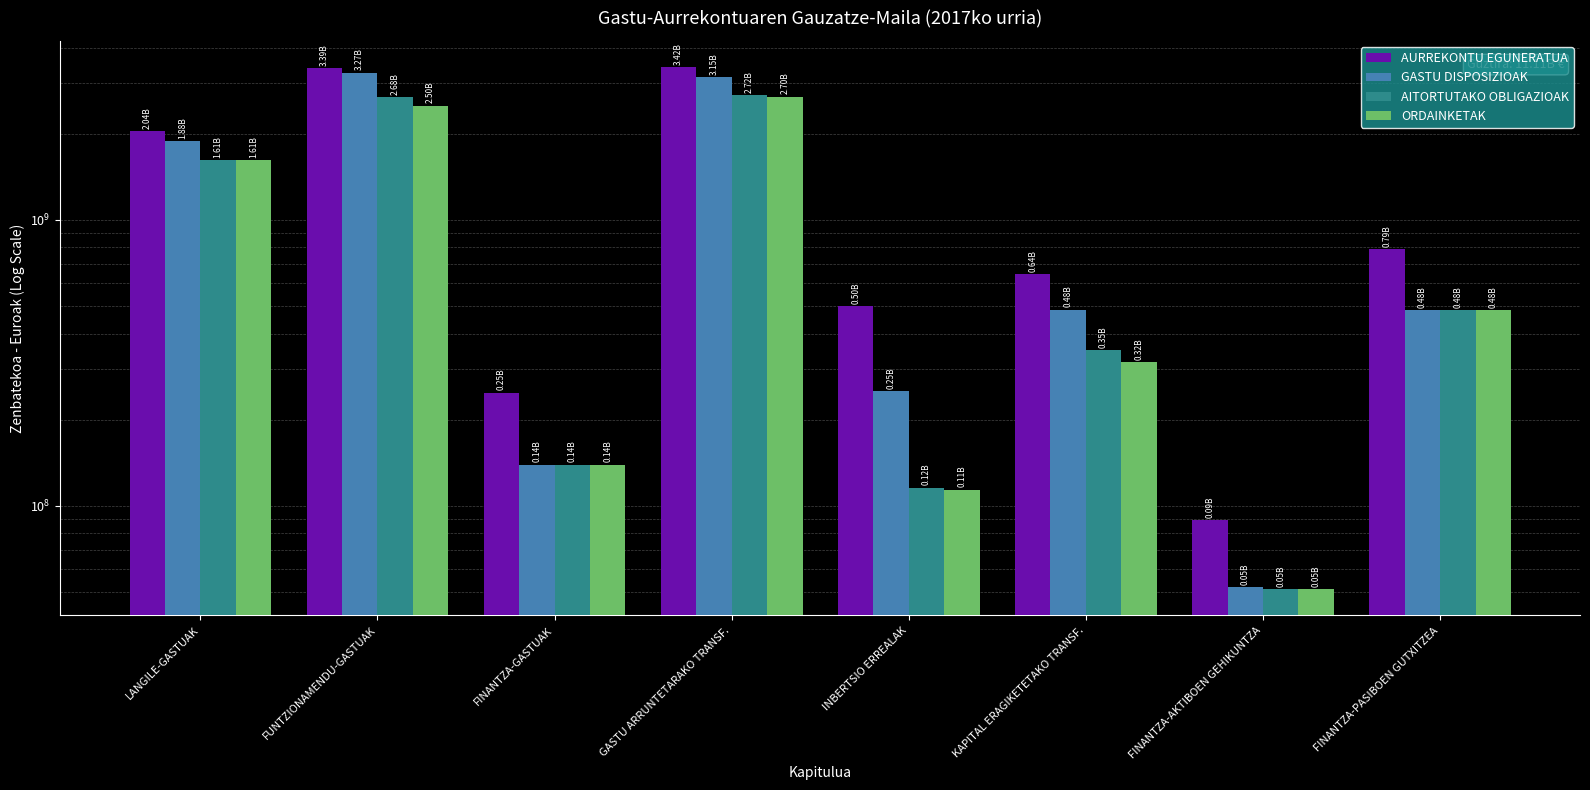

Which series changed the most between INBERTSIO ERREALAK and FINANTZA-PASIBOEN GUTXITZEA?

ORDAINKETAK